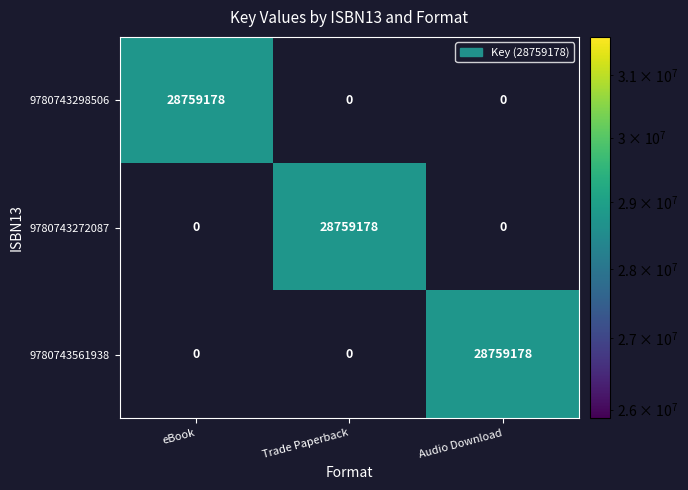

What is the average value of the 9780743561938 series?

9586393